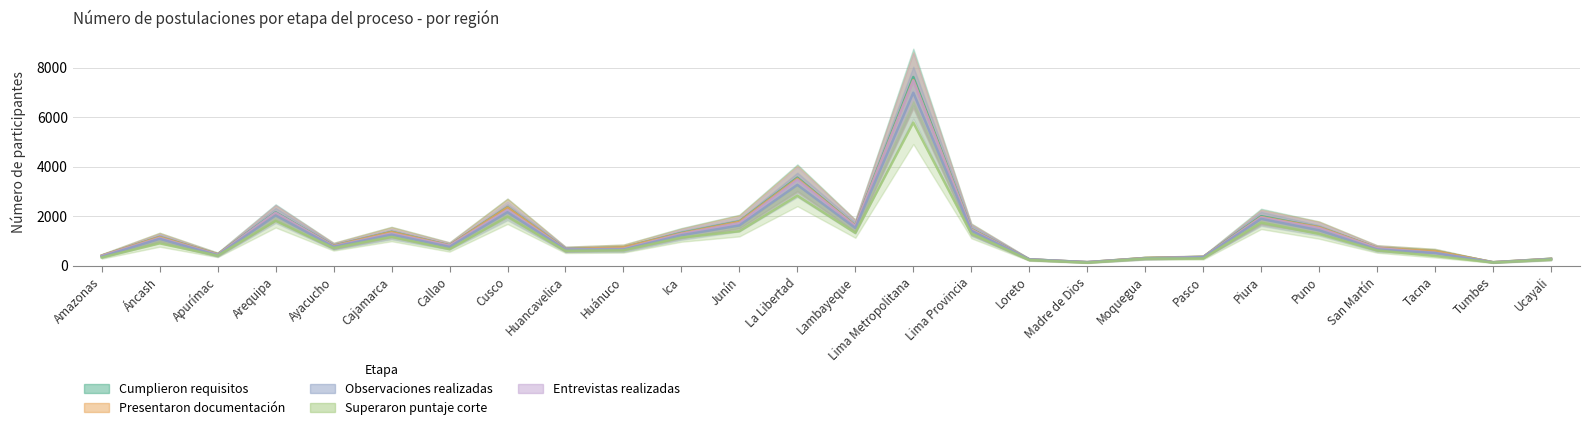

True or false: Presentaron documentación and Observaciones realizadas cross at least once.

False